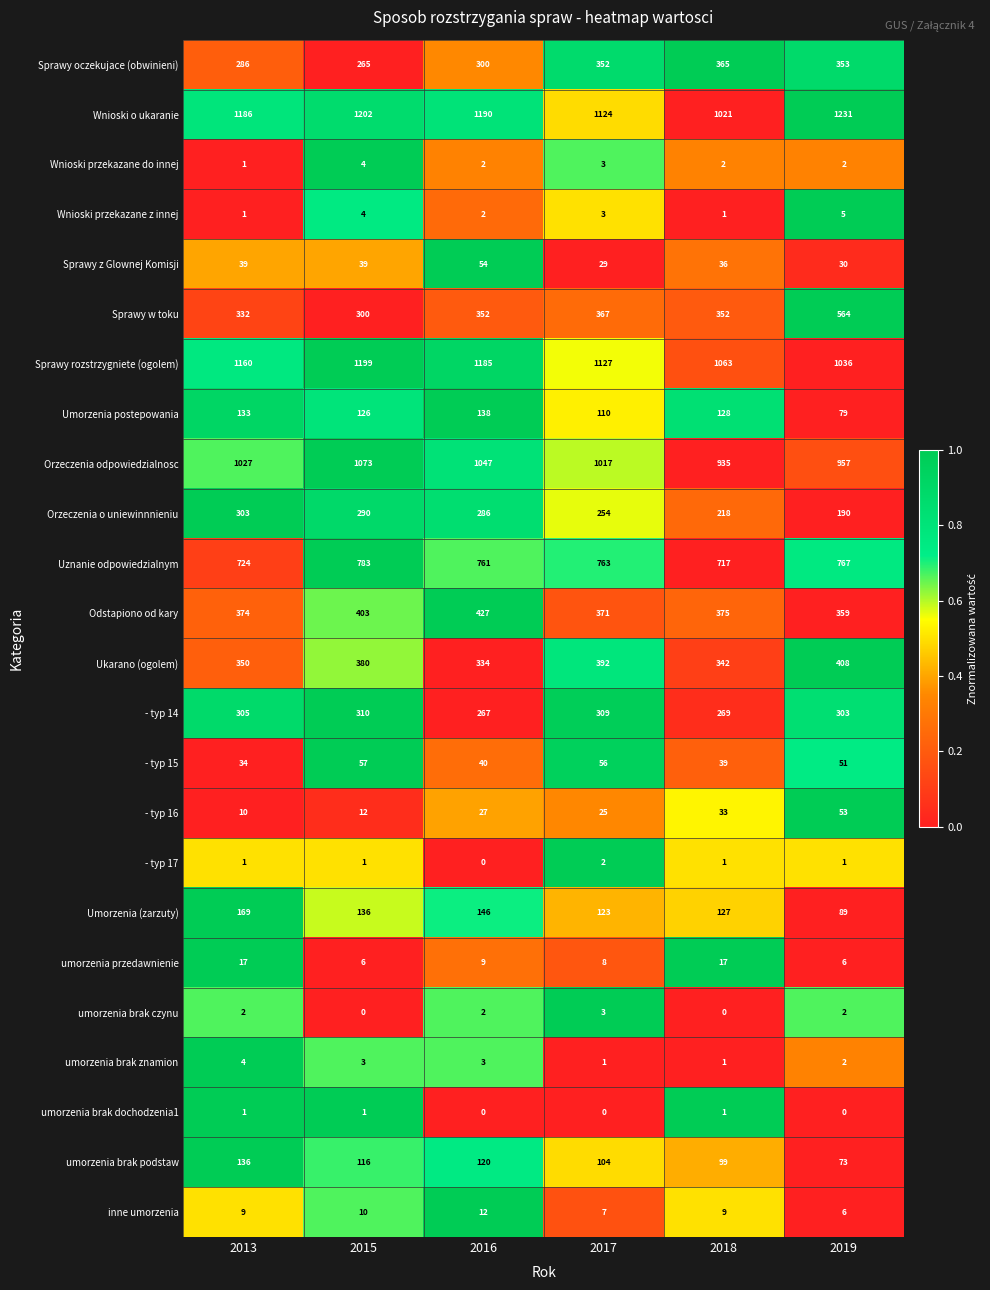

Count the Wnioski przekazane do innej values in the range 2 to 3.

4